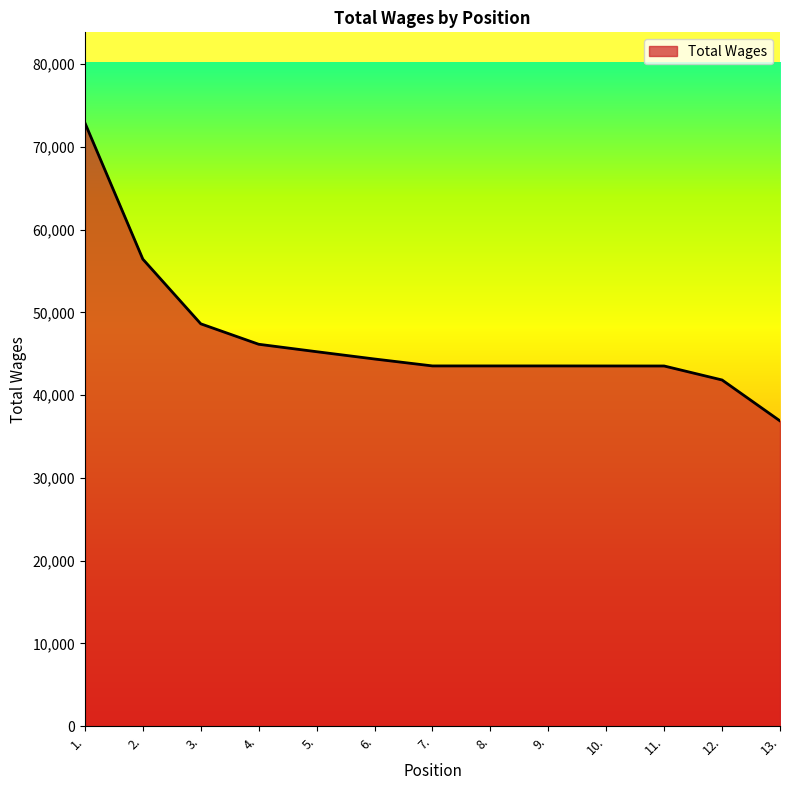

What position from the left is 2.?

2